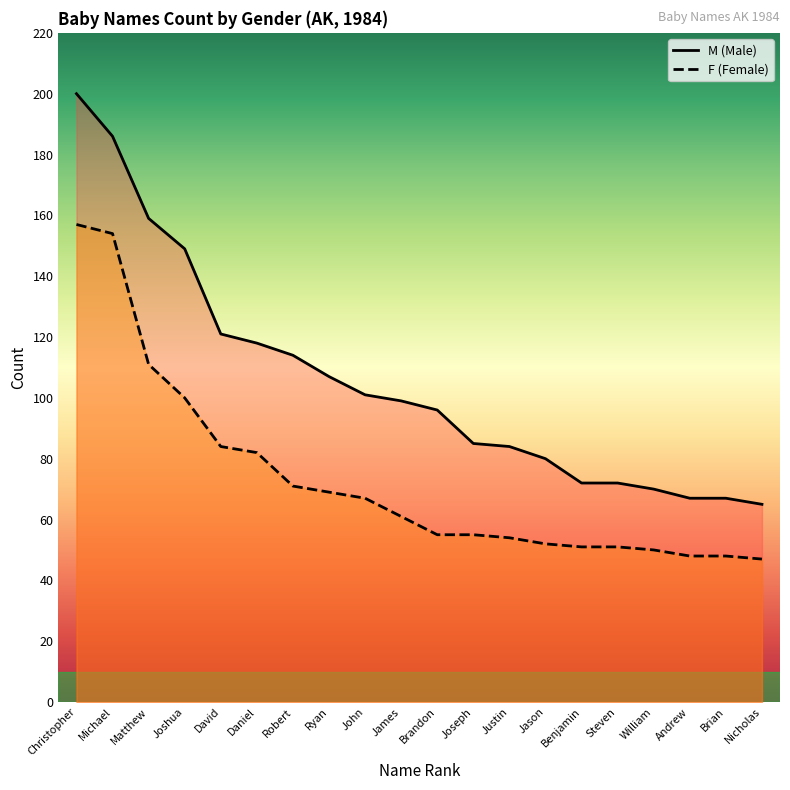

What is the label of the 16th point from the right?

David